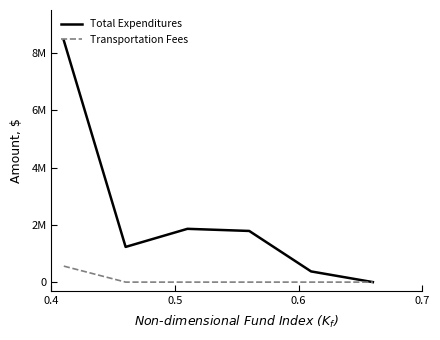

How many interior local peaks does the Total Expenditures series have?

1